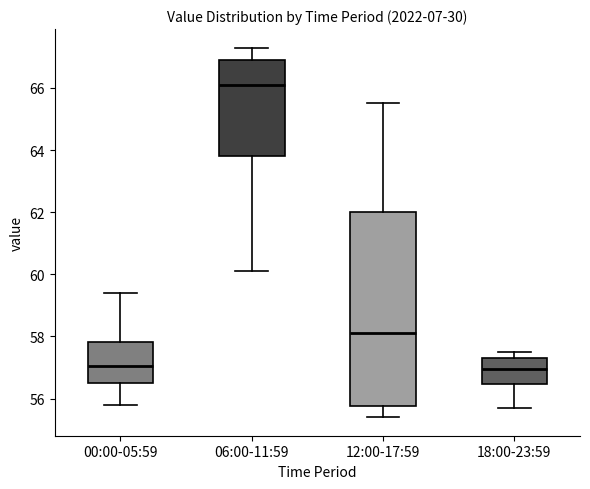

Reading left to right, transcribe this box plot: for each box, give where its median line is, the range the box spans, and where its two whiskers end, as read against the y-axis. The values are not printed on the chart, so give them approximately, as read against the axis.

00:00-05:59: median 57.0, box 56.6 to 57.8, whiskers 55.8 to 59.4
06:00-11:59: median 66.2, box 63.8 to 67.0, whiskers 60.2 to 67.4
12:00-17:59: median 58.2, box 55.8 to 62.0, whiskers 55.4 to 65.6
18:00-23:59: median 57.0, box 56.4 to 57.4, whiskers 55.8 to 57.6